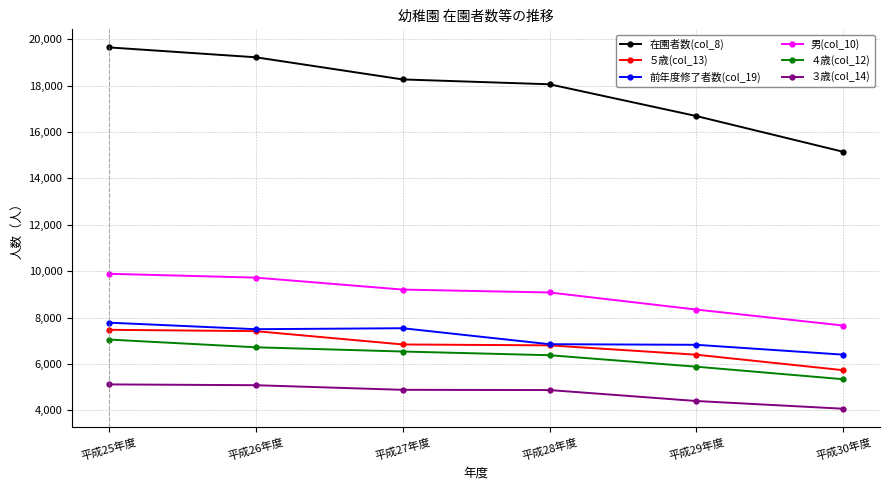

What is the minimum value for ５歳(col_13)?

5733